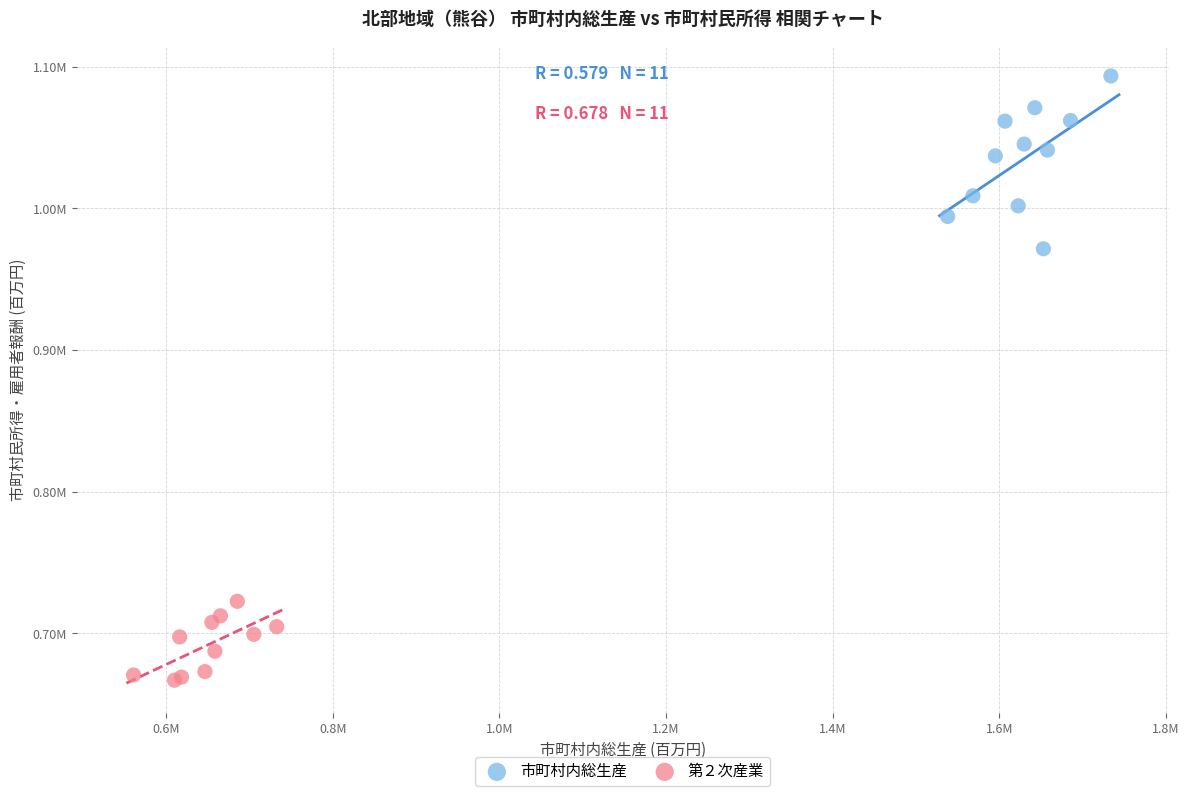

What are all the series names shown in the legend?

市町村内総生産, 第２次産業